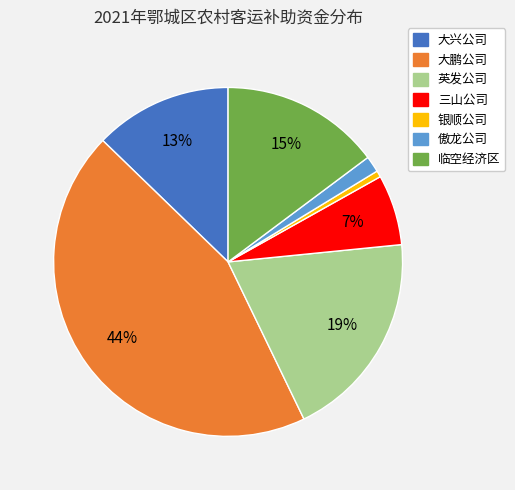

Is the sum of 大兴公司 and 临空经济区 greater than half?

No